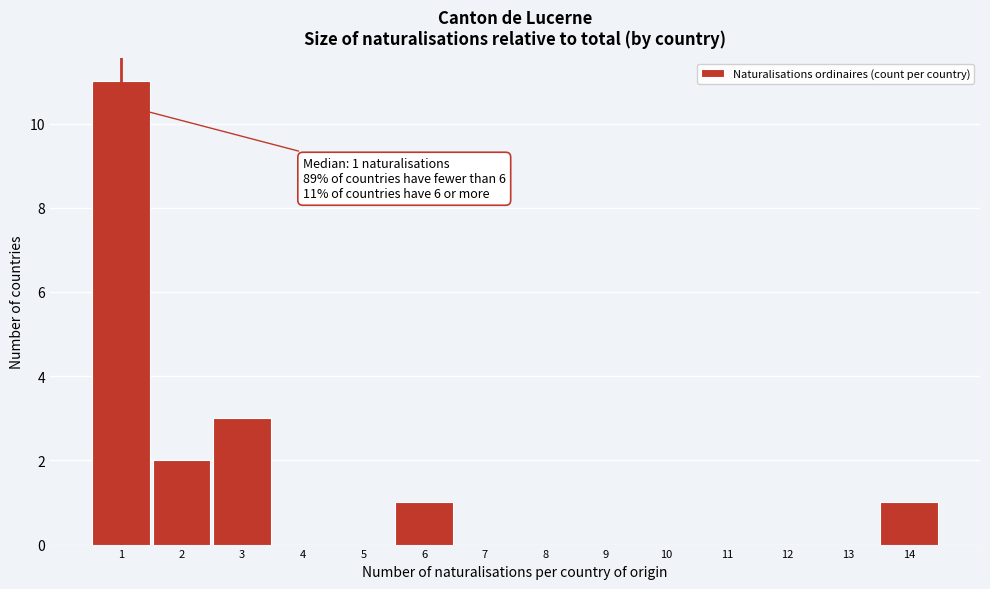

Over which range of the x-axis is the bar tallest?

0.5 to 1.5